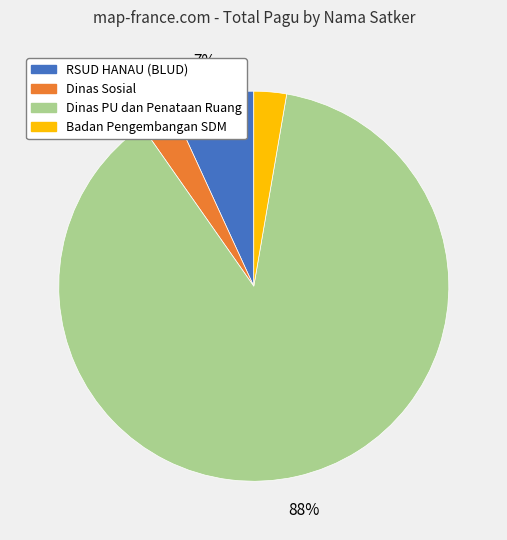

To the nearest percent, what is the average slice percentage?

25%